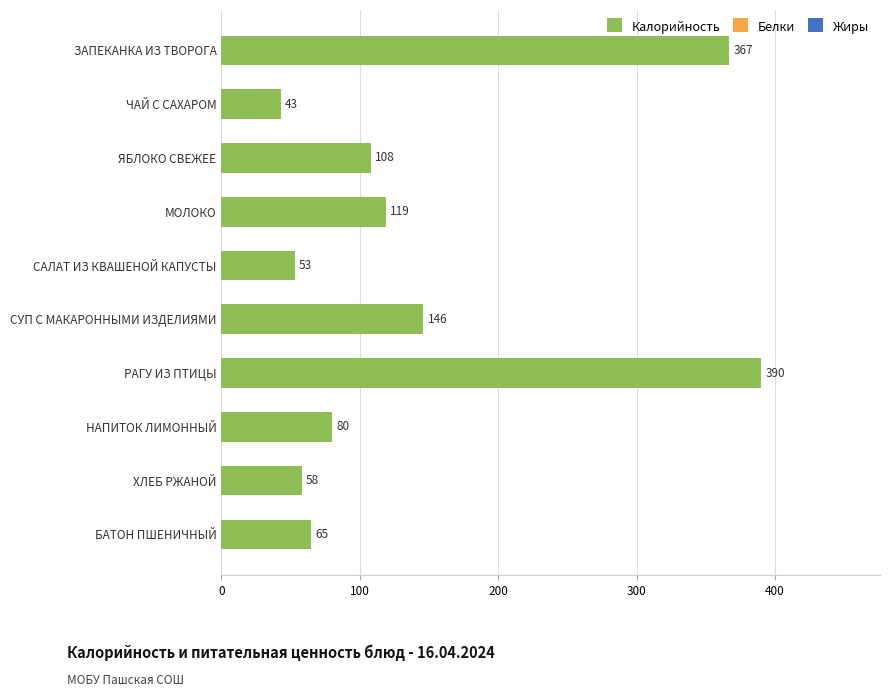

What is the change in value from МОЛОКО to САЛАТ ИЗ КВАШЕНОЙ КАПУСТЫ?

-66